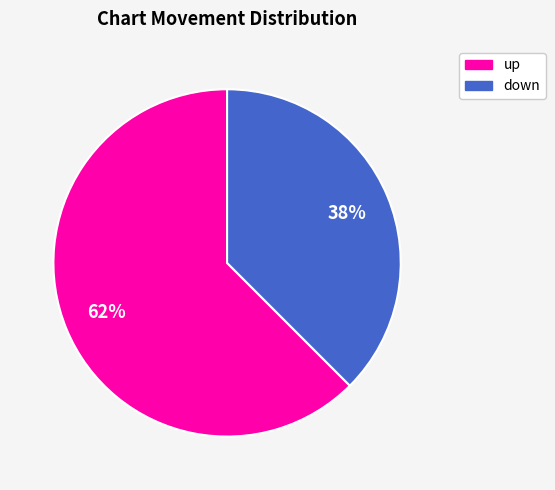

Is there any slice that represents more than half of the pie?

Yes